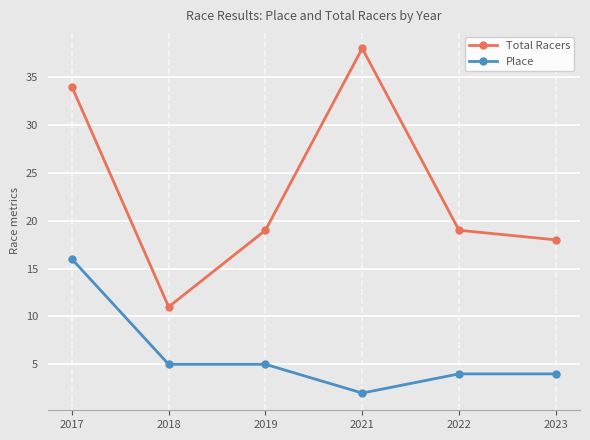

Reading left to right, extract all data points from this chart.

Total Racers: 34	11	19	38	19	18
Place: 16	5	5	2	4	4